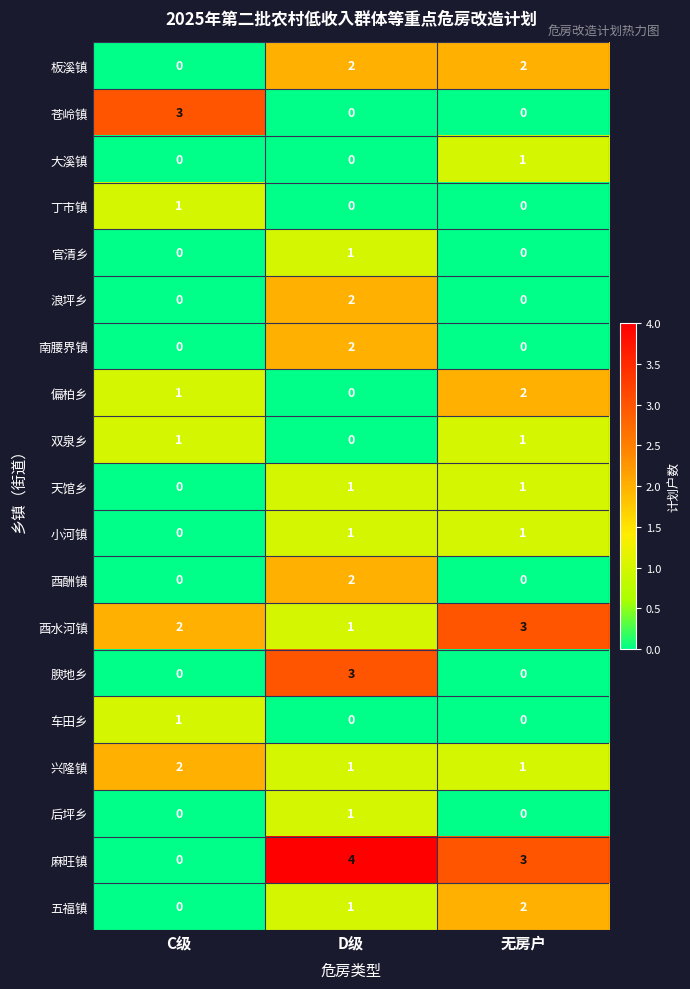

The value of 双泉乡 at C级 is 2. True or false?

False